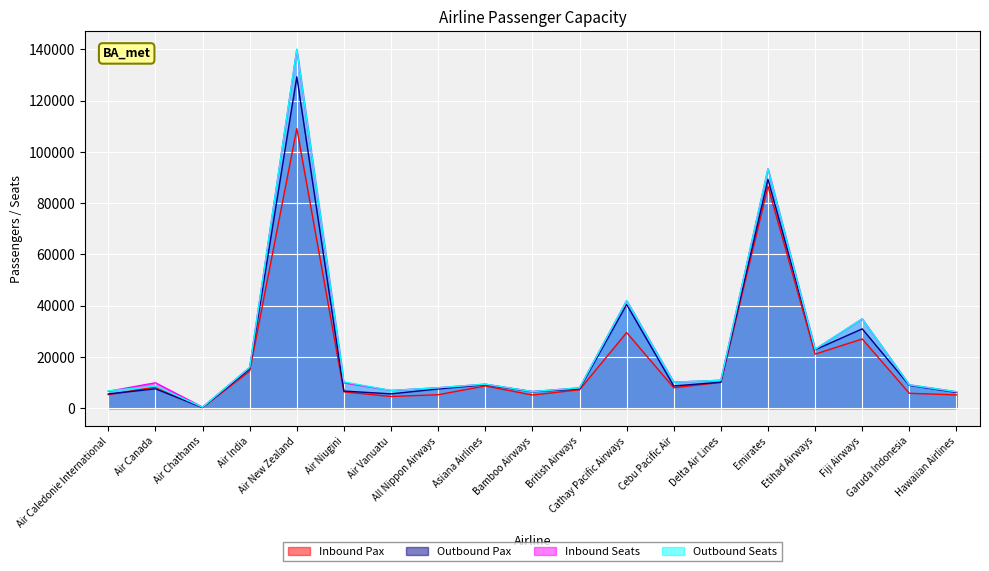

What is the maximum value shown in the chart?

140149